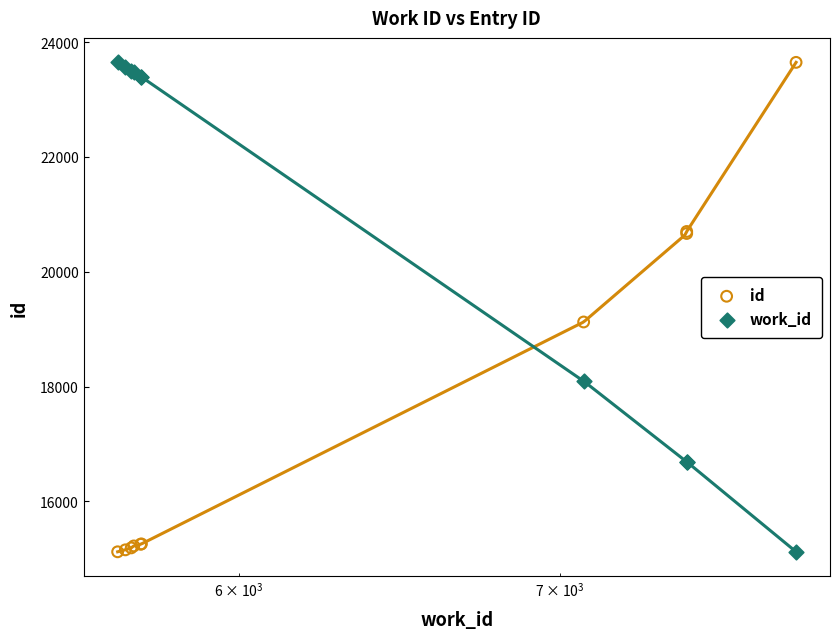

What are all the series names shown in the legend?

id, work_id